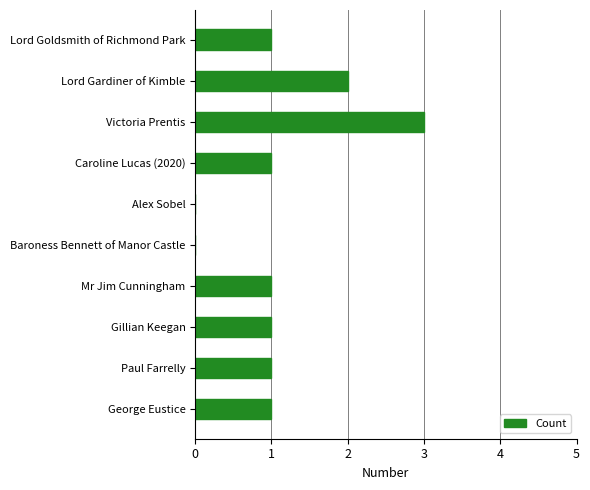

Reading bottom to top, list all the values displayed in this chart.

George Eustice=1	Paul Farrelly=1	Gillian Keegan=1	Mr Jim Cunningham=1	Baroness Bennett of Manor Castle=0	Alex Sobel=0	Caroline Lucas (2020)=1	Victoria Prentis=3	Lord Gardiner of Kimble=2	Lord Goldsmith of Richmond Park=1